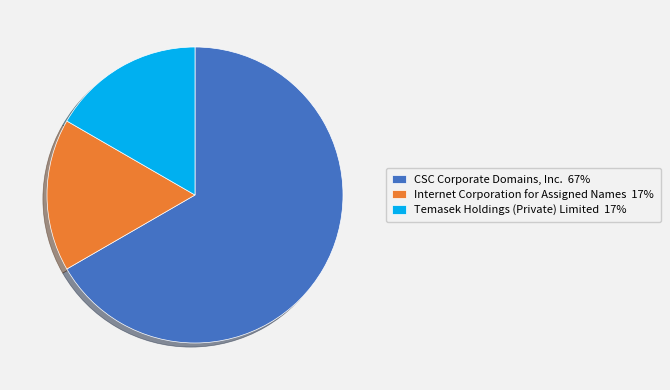

Is there a majority slice in this chart?

Yes